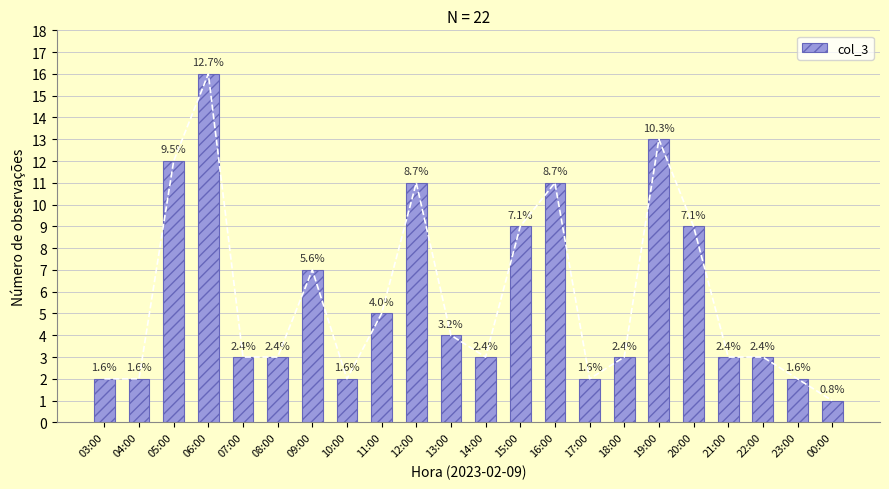

Is it true that the value at 14:00 is 4?

False